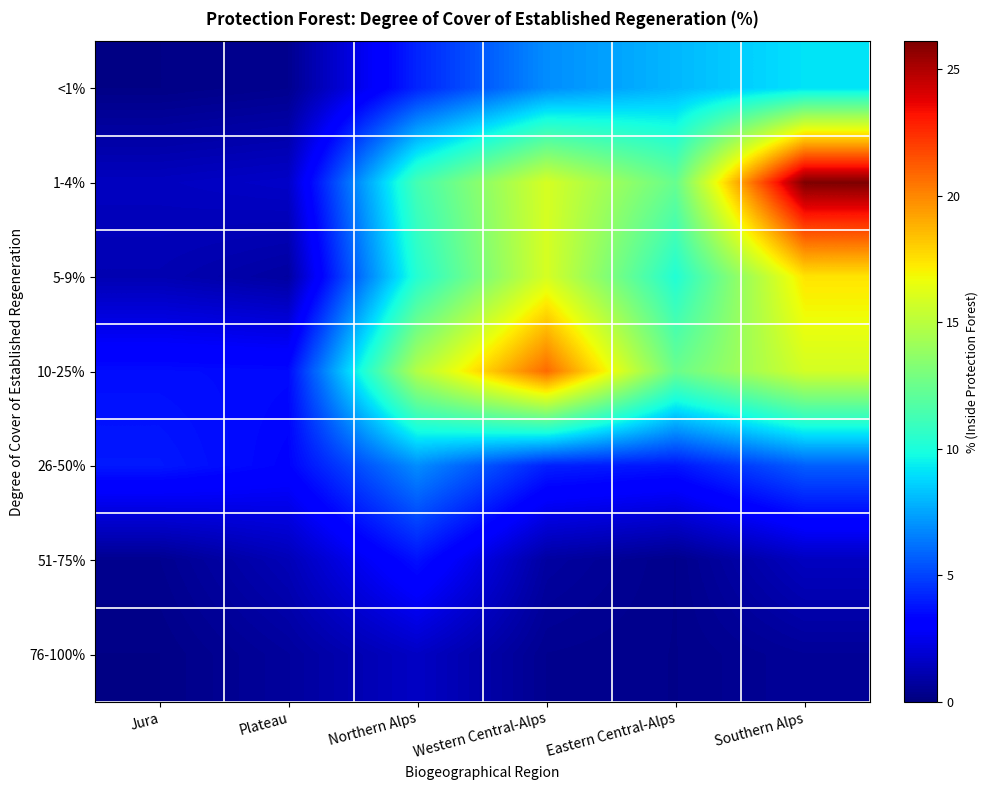

Rank the series by their maximum value, from highest to lowest.

1-4%, 10-25%, 5-9%, <1%, 26-50%, 51-75%, 76-100%